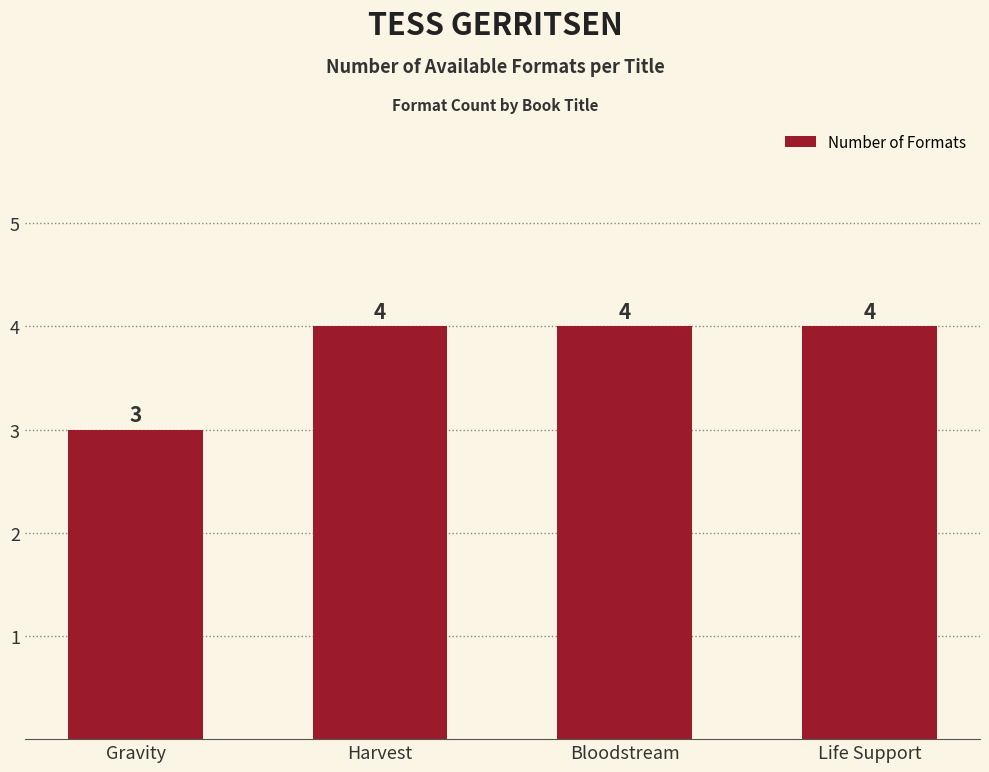

At which label is the value closest to 3?

Gravity